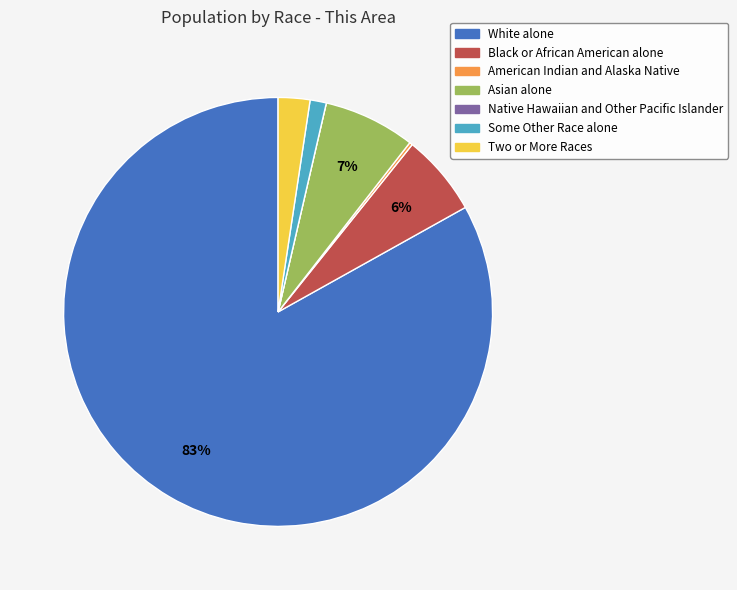

Which slice is the largest?

White alone